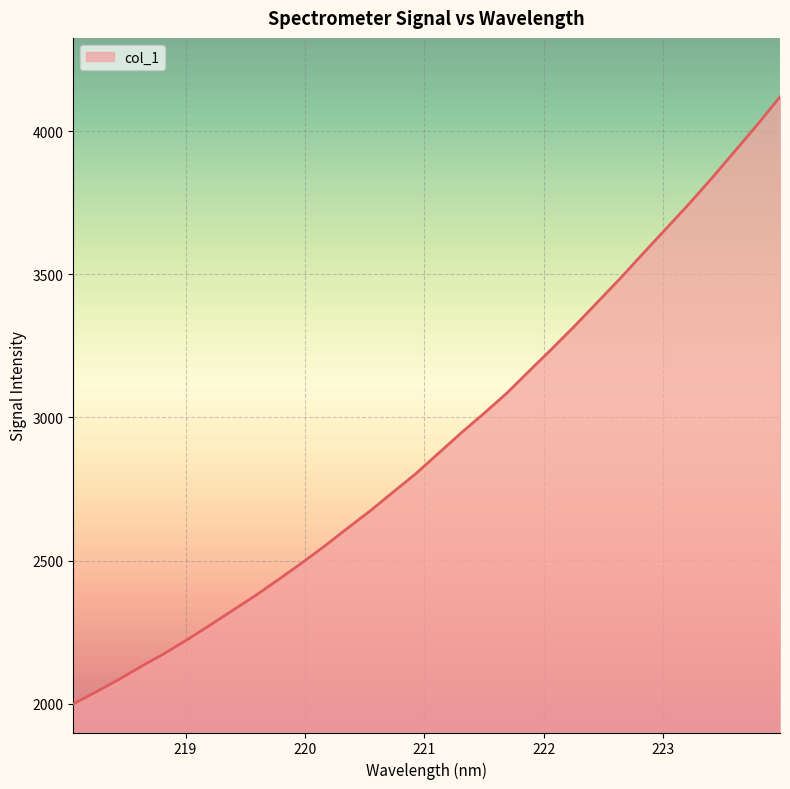

What is the difference between the maximum and minimum values?

2121.7